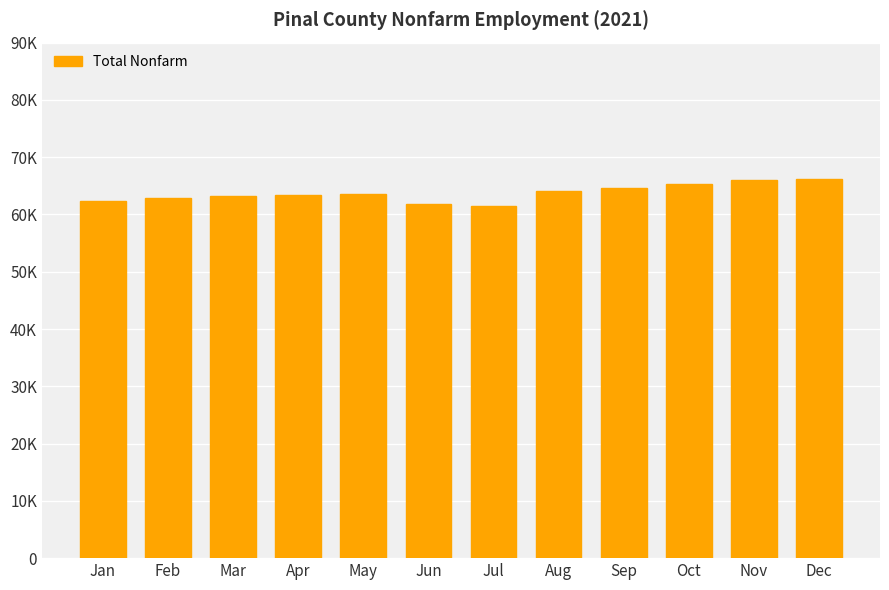

True or false: the data shows 104793 at Mar.

False